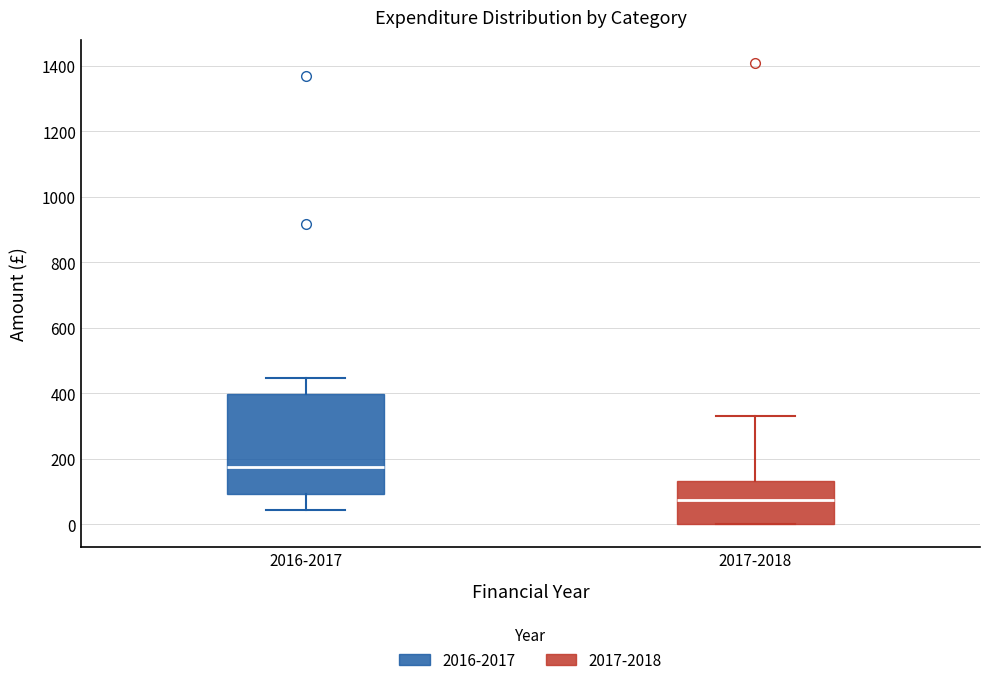

Reading left to right, transcribe this box plot: for each box, give where its median line is, the range the box spans, and where its two whiskers end, as read against the y-axis. The values are not printed on the chart, so give them approximately, as read against the axis.

2016-2017: median 180, box 100 to 400, whiskers 40 to 440
2017-2018: median 80, box 0 to 140, whiskers 0 to 340